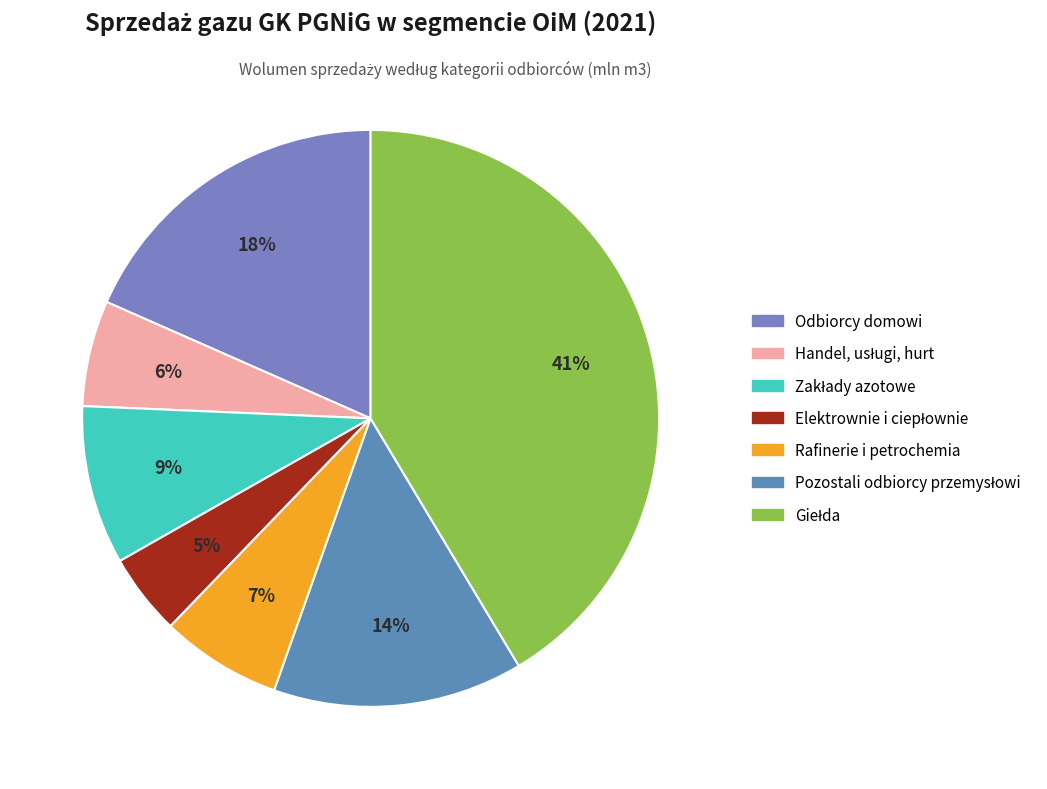

How many slices are in this pie chart?

7